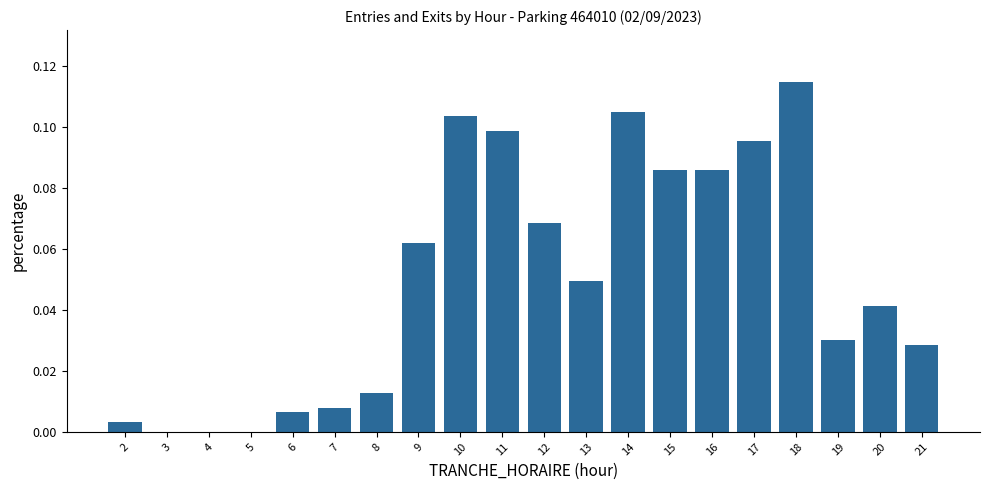

Which has a higher value, 11 or 20?

11